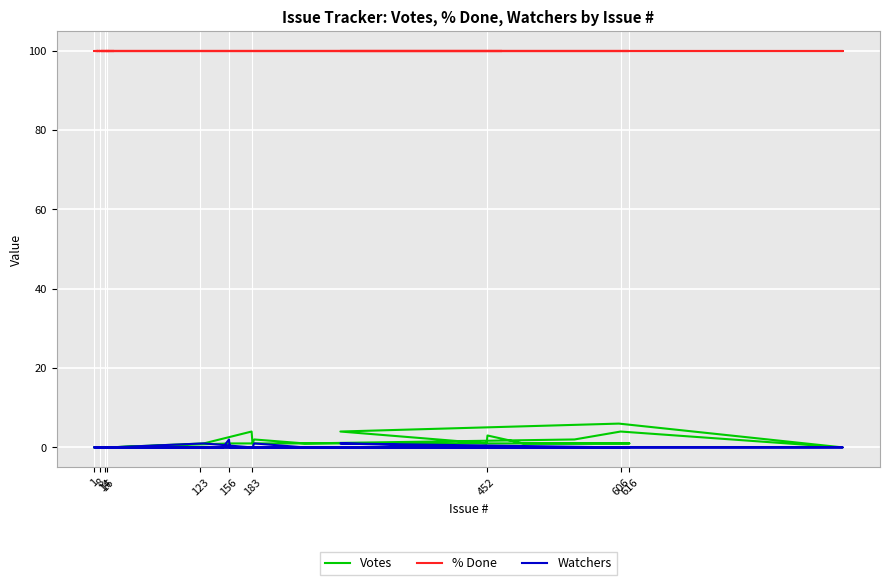

Reading right to left, list all the values displayed in this chart.

Votes: 0	1	4	1	2	1	2	4	0	6	4	1	3	1	1	1	1	0	0	1	0	0	0	0	0	0	0	0	0	0	0	0	0	0	0	0	0	0	0	0
% Done: 100	100	100	100	100	100	100	100	100	100	100	100	100	100	100	100	100	100	100	100	100	100	100	100	100	100	100	100	100	100	100	100	100	100	100	100	100	100	100	100
Watchers: 0	1	0	0	1	0	0	0	0	0	1	0	0	0	0	0	0	0	0	2	0	0	0	0	0	0	0	0	0	0	0	0	0	0	0	0	0	0	0	0